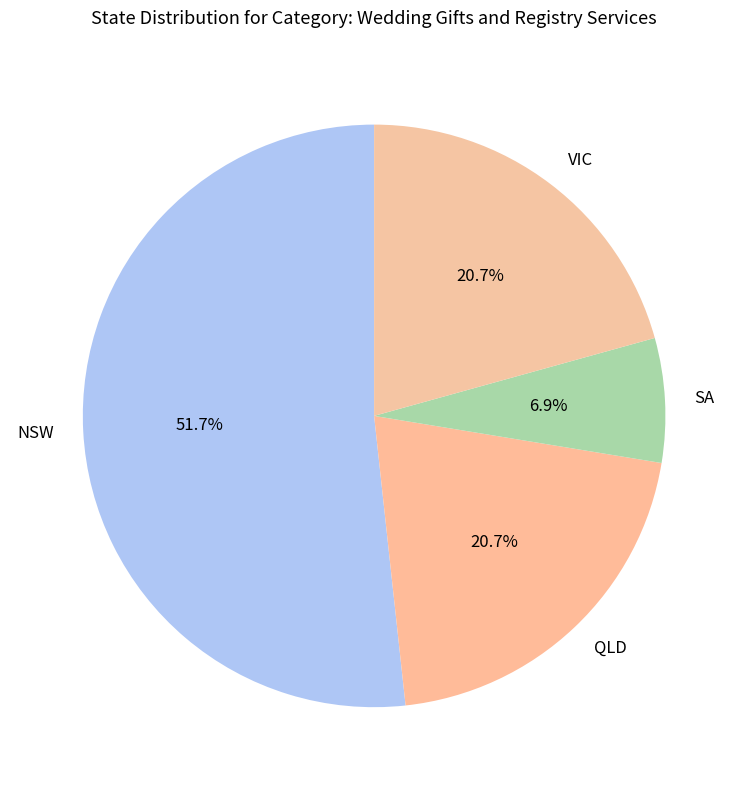

How many segments does this pie chart have?

4